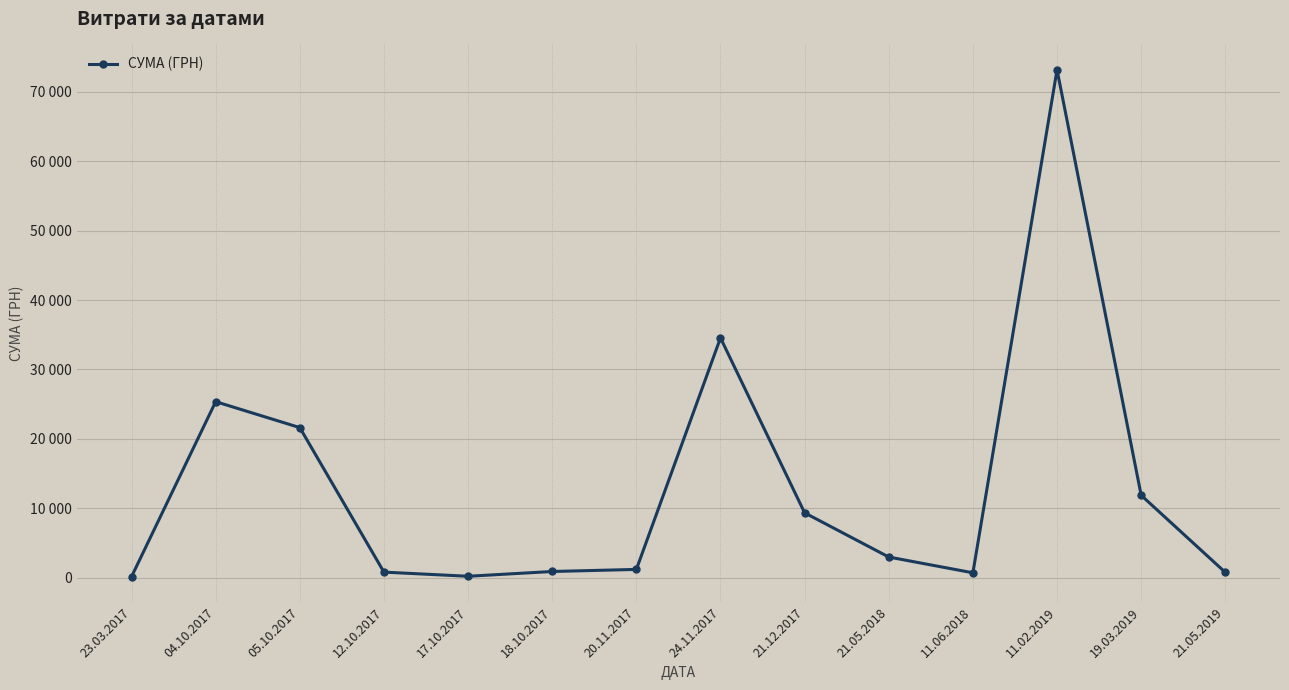

True or false: the data shows 14076.4 at 05.10.2017.

False